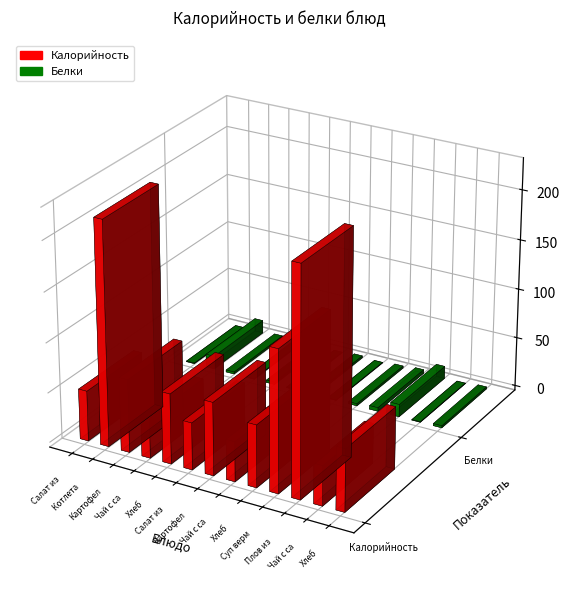

Reading left to right, what are all the values shown in this chart?

Калорийность: Салат из свёклы=50.5	Котлета рыбная=224.1	Картофельное пюре=73.1	Чай с сахаром=40.0	Хлеб=70.1	Салат из капусты=47.1	Картофельное пюре=73.1	Чай с сахаром=40.0	Хлеб=62.3	Суп вермешелевый=141.6	Плов из куры=227.0	Чай с сахаром=40.0	Хлеб=62.3
Белки: Салат из свёклы=0.7	Котлета рыбная=13.3	Картофельное пюре=2.0	Чай с сахаром=0.5	Хлеб=2.4	Салат из капусты=0.7	Картофельное пюре=2.0	Чай с сахаром=0.5	Хлеб=2.1	Суп вермешелевый=3.6	Плов из куры=12.7	Чай с сахаром=0.5	Хлеб=2.1